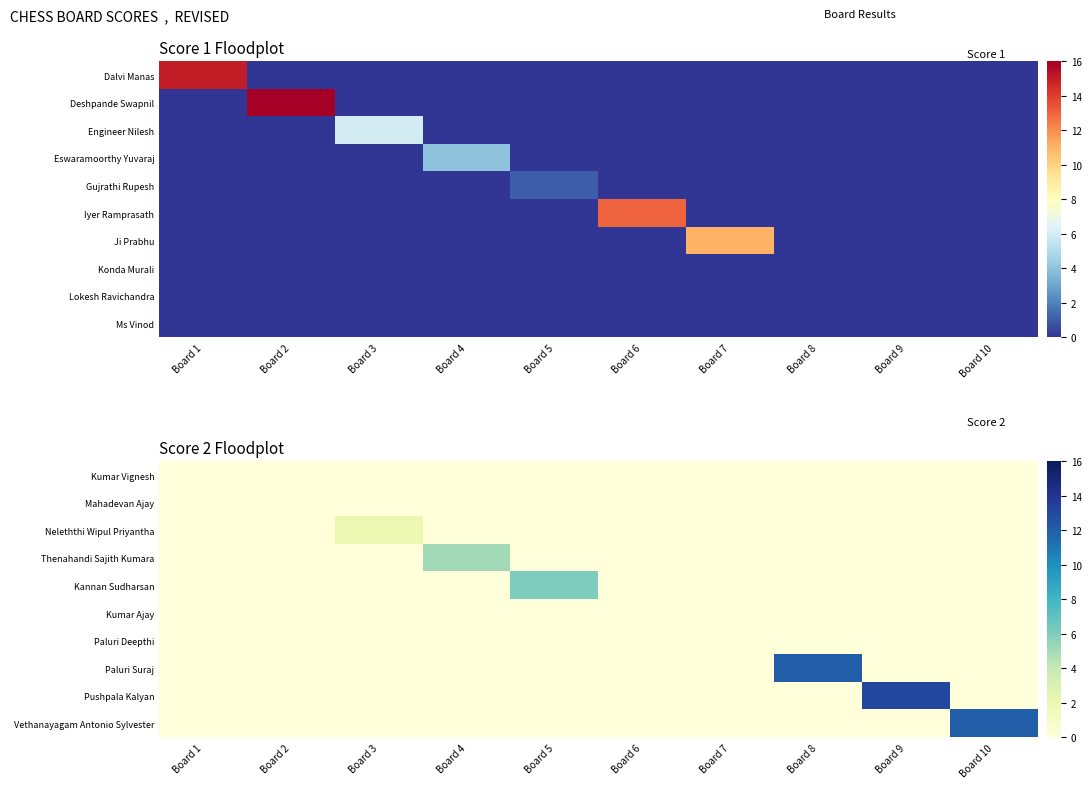

How many Neleththi Wipul Priyantha values are between 0 and 1?

9